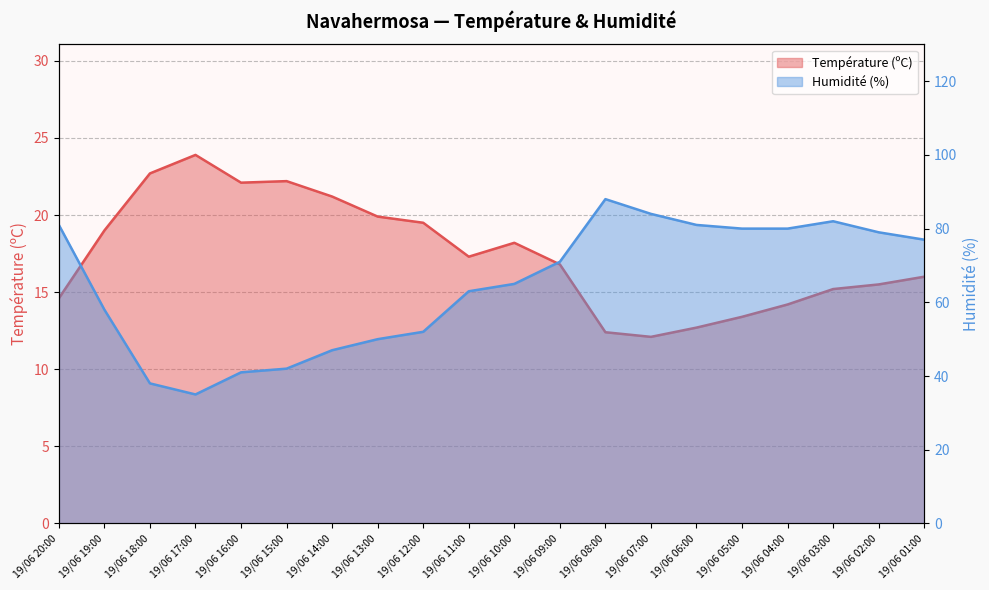

Reading right to left, transcribe all the data shown in this chart.

Température (ºC): 16.0	15.5	15.2	14.2	13.4	12.7	12.1	12.4	16.8	18.2	17.3	19.5	19.9	21.2	22.2	22.1	23.9	22.7	19.0	14.6
Humidité (%): 77.0	79.0	82.0	80.0	80.0	81.0	84.0	88.0	71.0	65.0	63.0	52.0	50.0	47.0	42.0	41.0	35.0	38.0	58.0	81.0